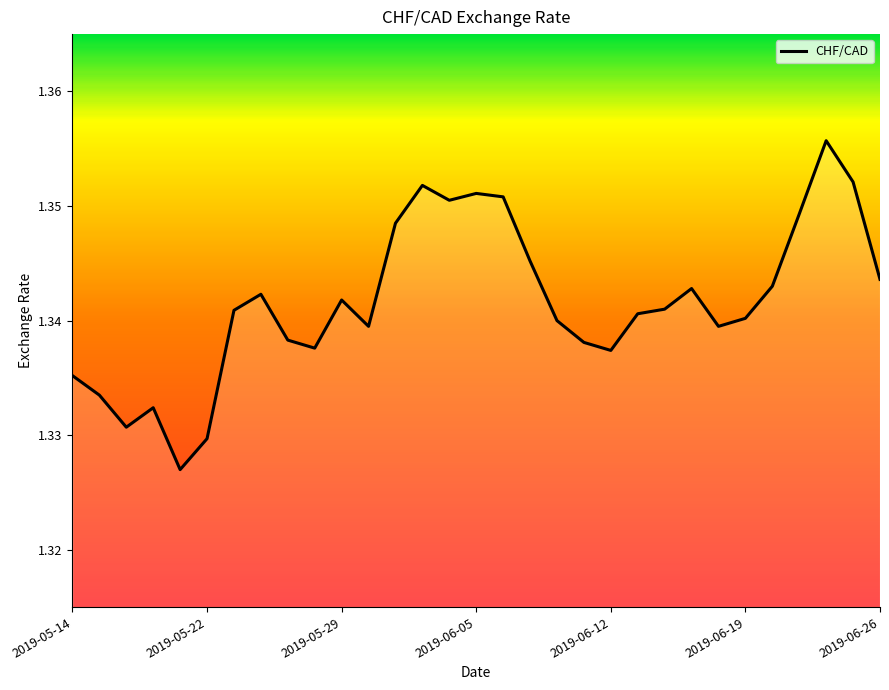

Does the chart have visible grid lines?

No